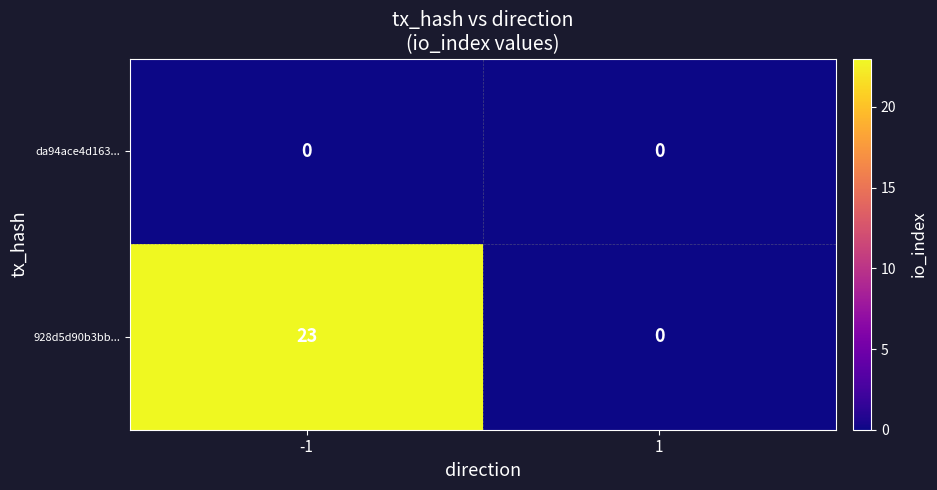

At which category does the chart reach its peak across all series?

-1